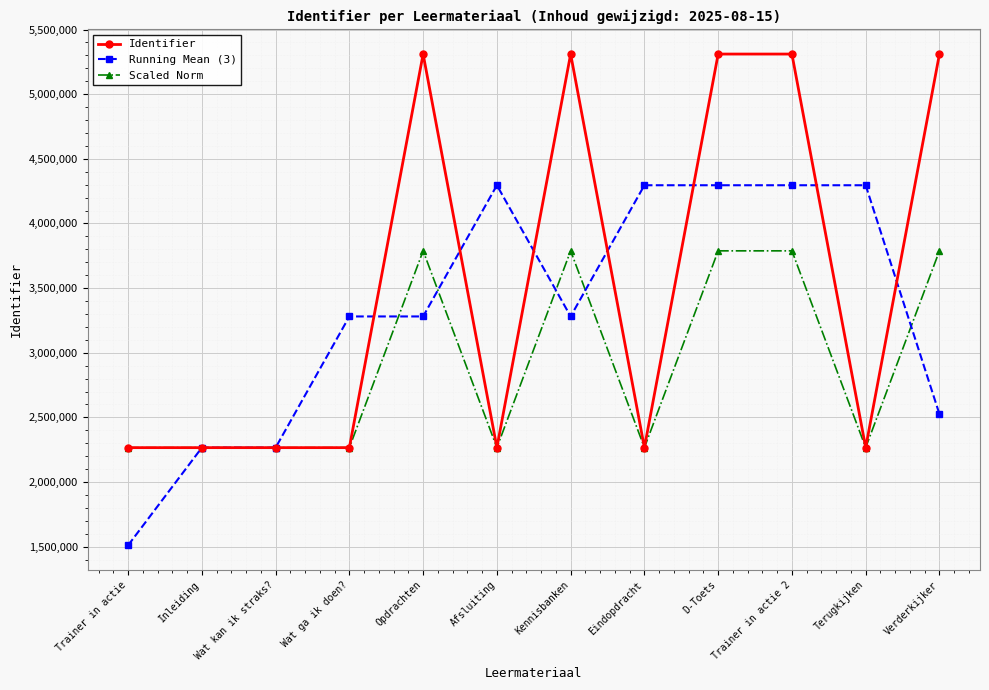

At Opdrachten, list the series in order from smallest to largest.

Running Mean (3), Scaled Norm, Identifier